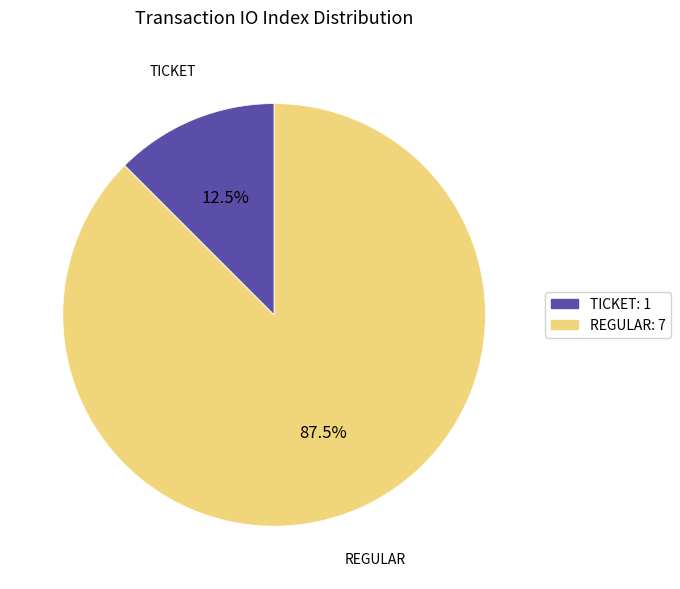

To the nearest percent, what is the difference between the largest and smallest slice percentages?

75%